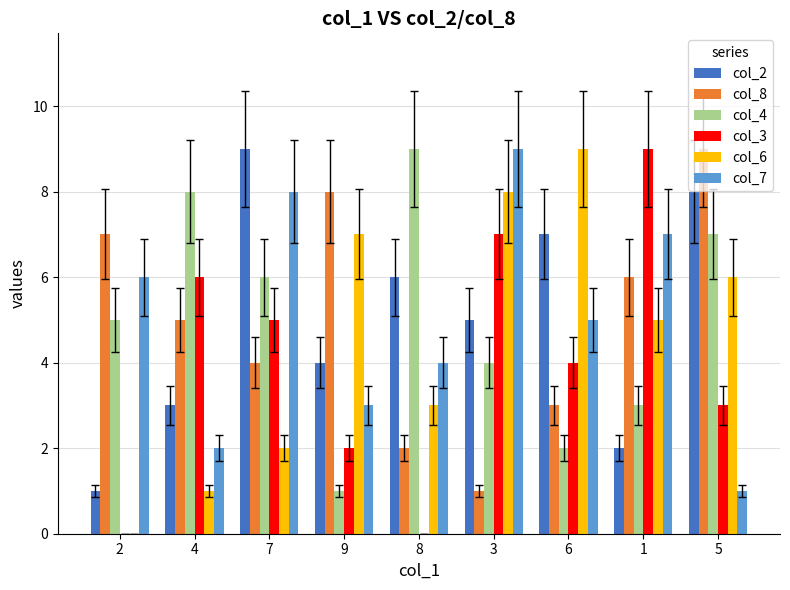

Is the value of col_7 at 6 greater than the value of col_8 at 9?

No